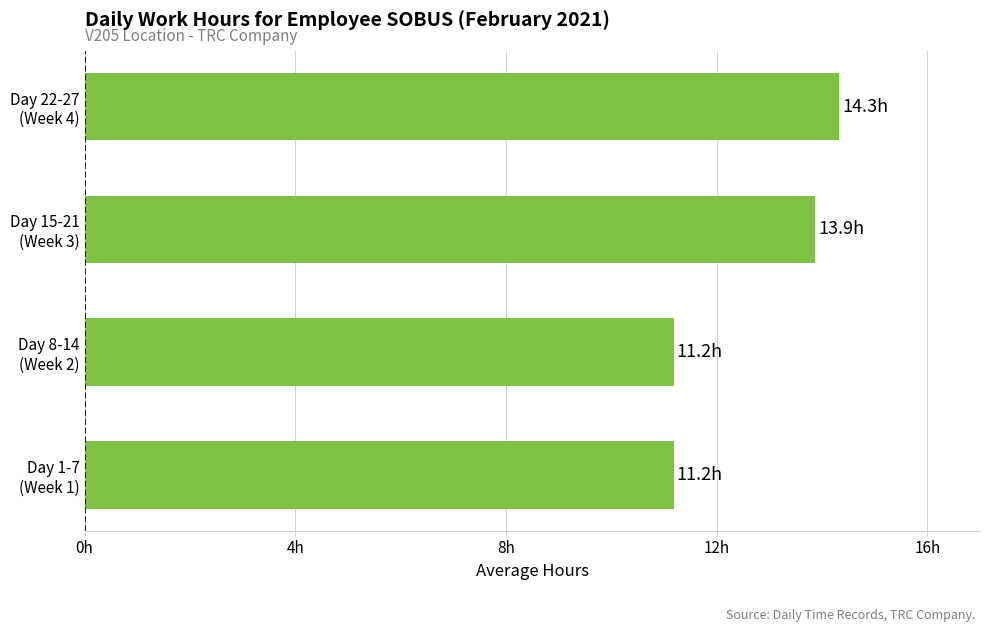

Does the chart contain any negative values?

No